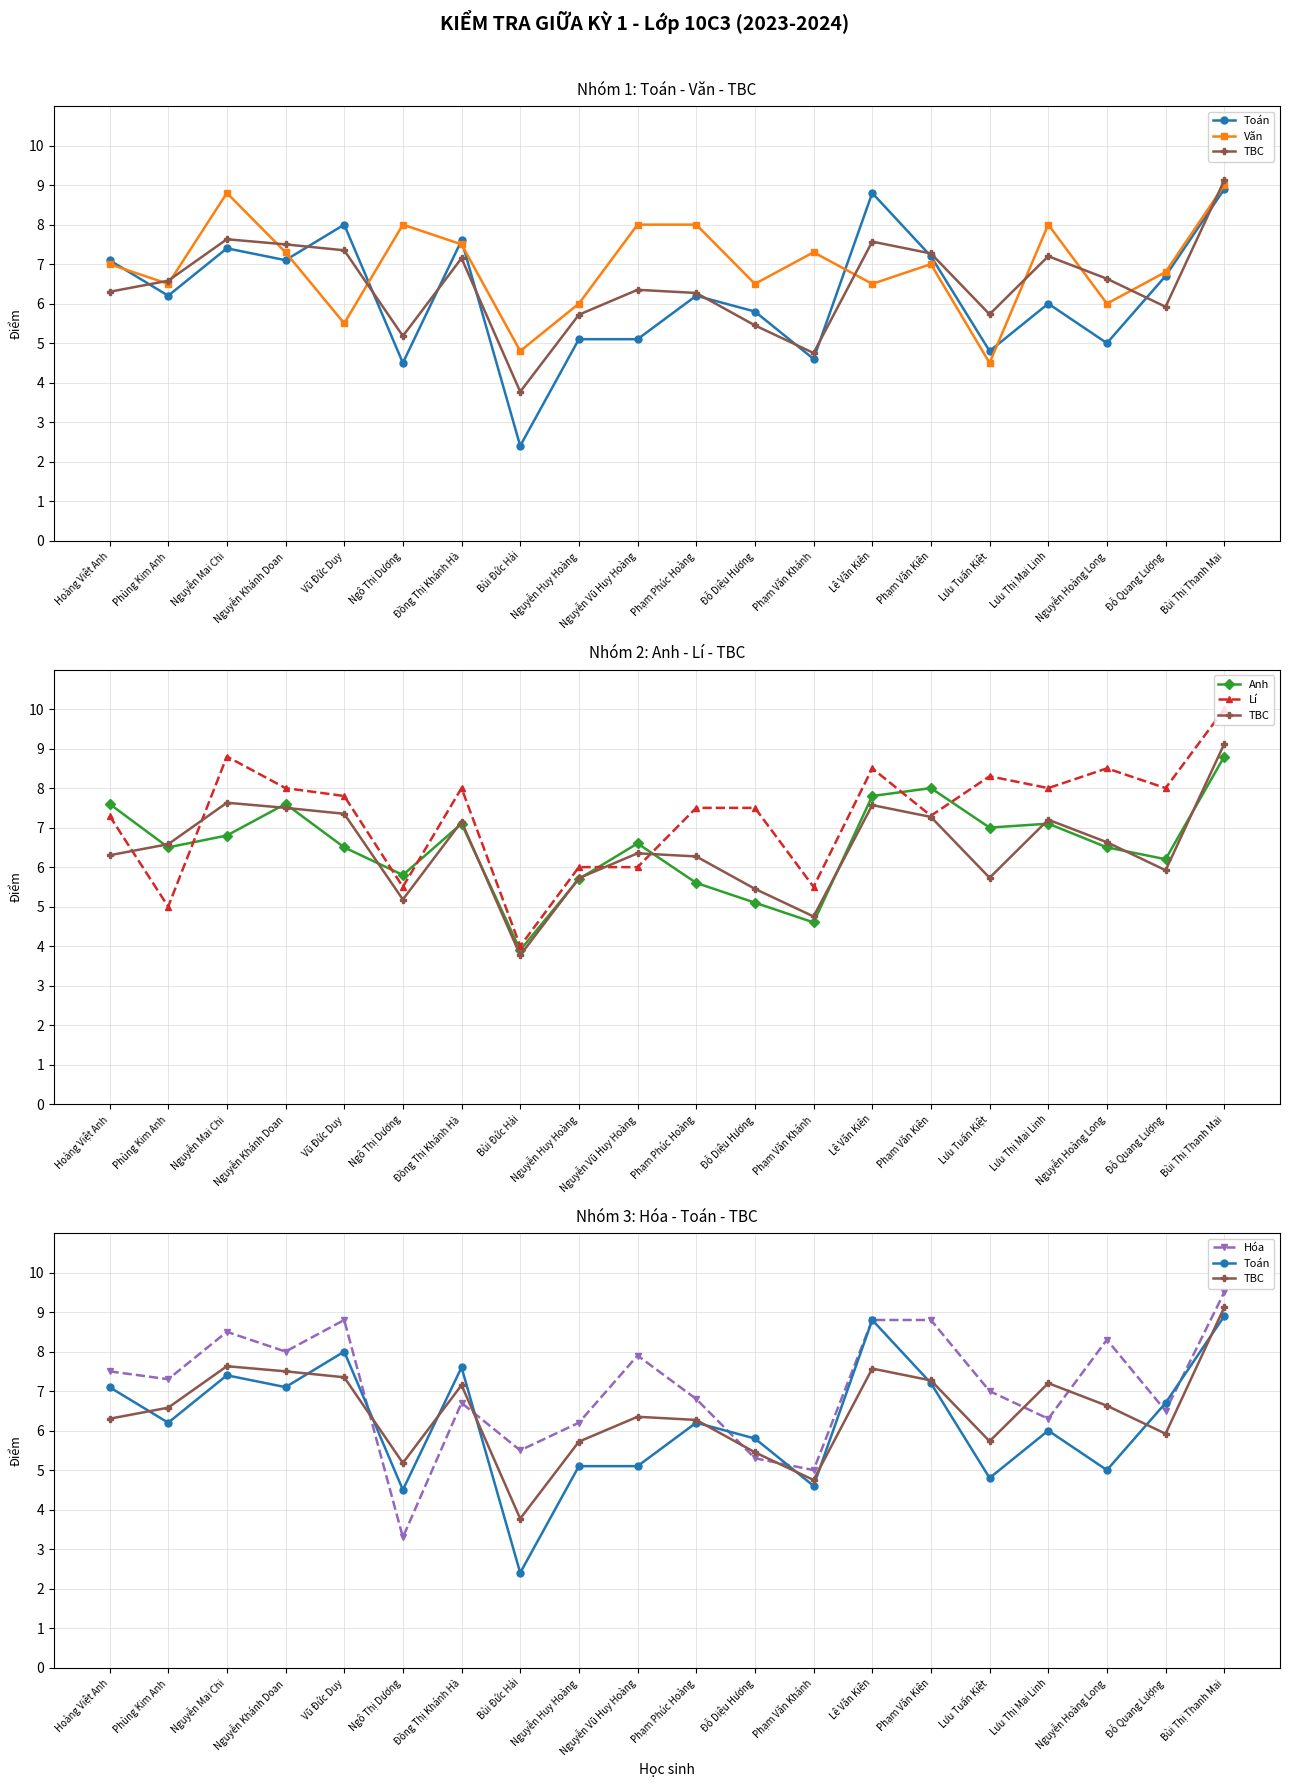

Rank the categories by Lí value from lowest to highest.

Bùi Đức Hải, Phùng Kim Anh, Ngô Thị Dương, Phạm Văn Khánh, Nguyễn Huy Hoàng, Nguyễn Vũ Huy Hoàng, Hoàng Việt Anh, Phạm Văn Kiên, Phạm Phúc Hoàng, Đỗ Diệu Hương, Vũ Đức Duy, Nguyễn Khánh Doan, Đồng Thị Khánh Hà, Lưu Thị Mai Linh, Đỗ Quang Lượng, Lưu Tuấn Kiệt, Lê Văn Kiên, Nguyễn Hoàng Long, Nguyễn Mai Chi, Bùi Thị Thanh Mai